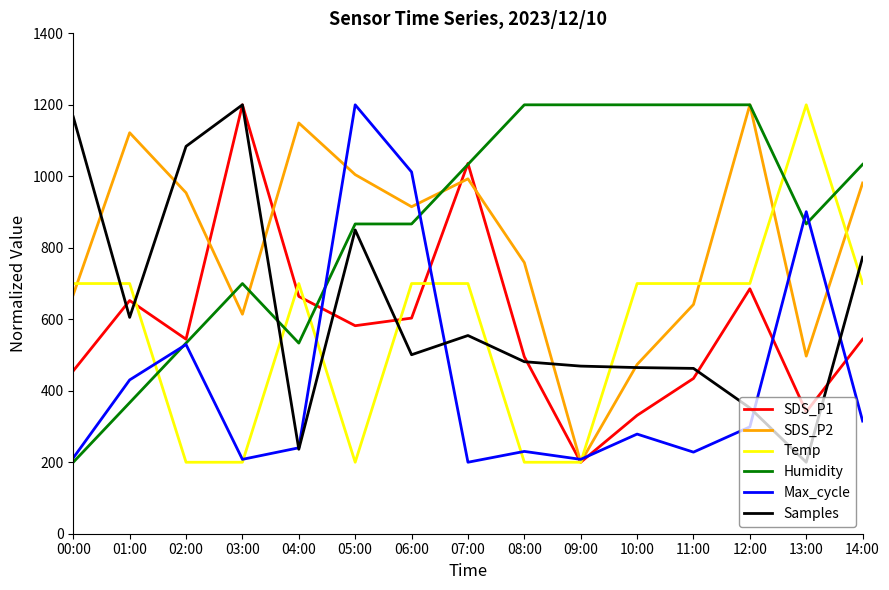

The value of Max_cycle at 07:00 is 200.0. True or false?

True